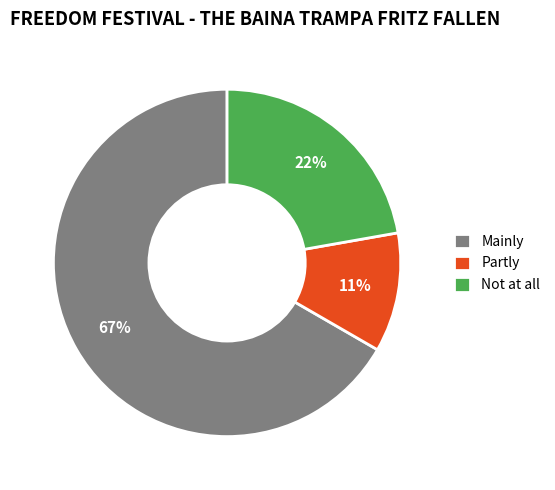

To the nearest percent, what percentage of the pie is Partly?

11%